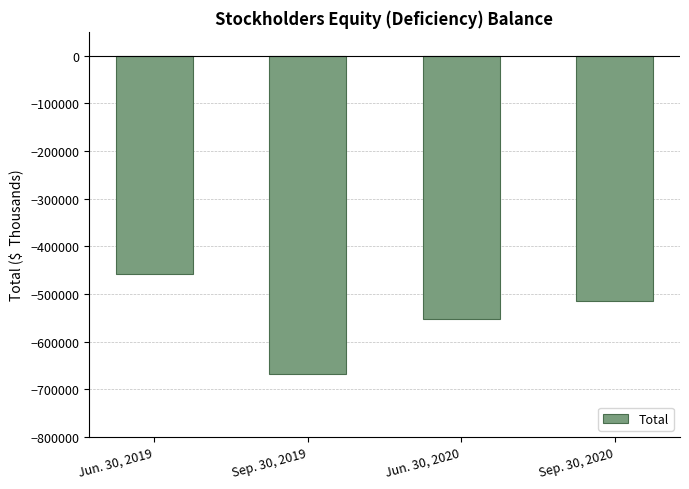

Between Jun. 30, 2019 and Jun. 30, 2020, which is larger?

Jun. 30, 2019